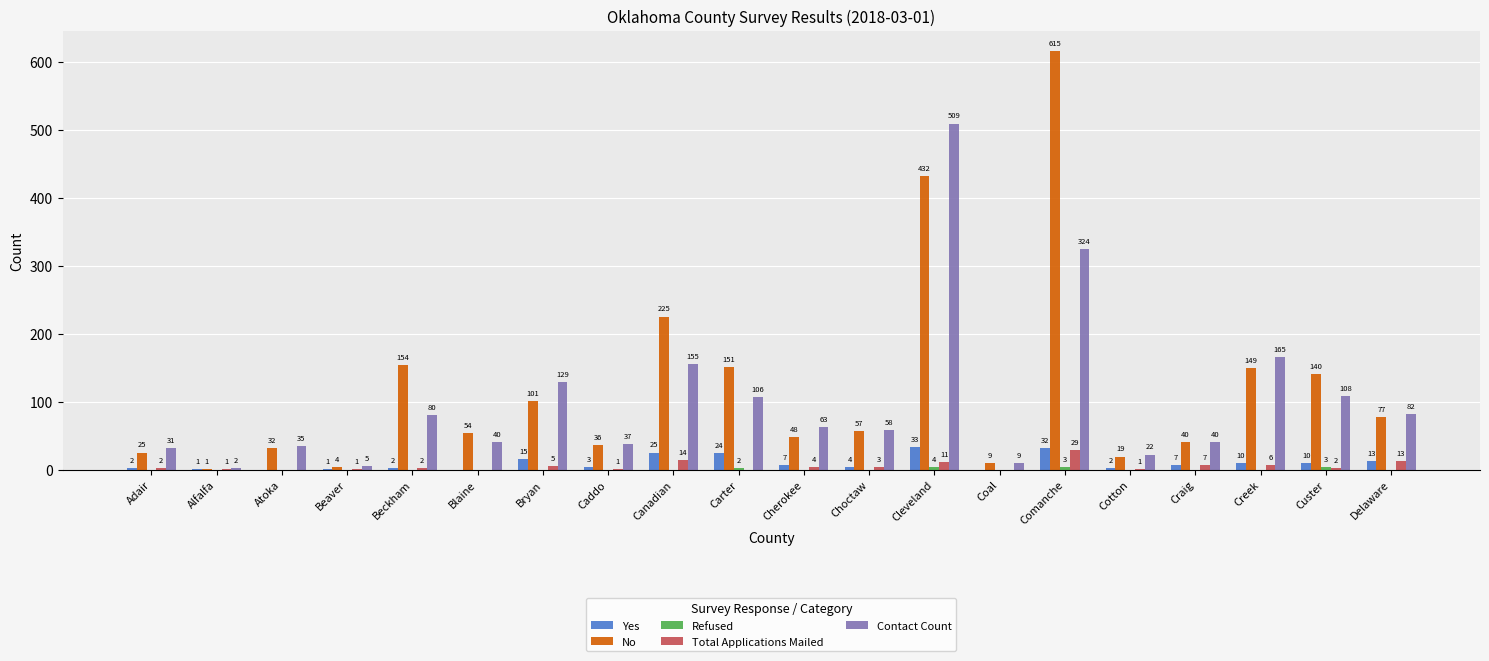

Where is Contact Count nearest to the value 255?

Comanche